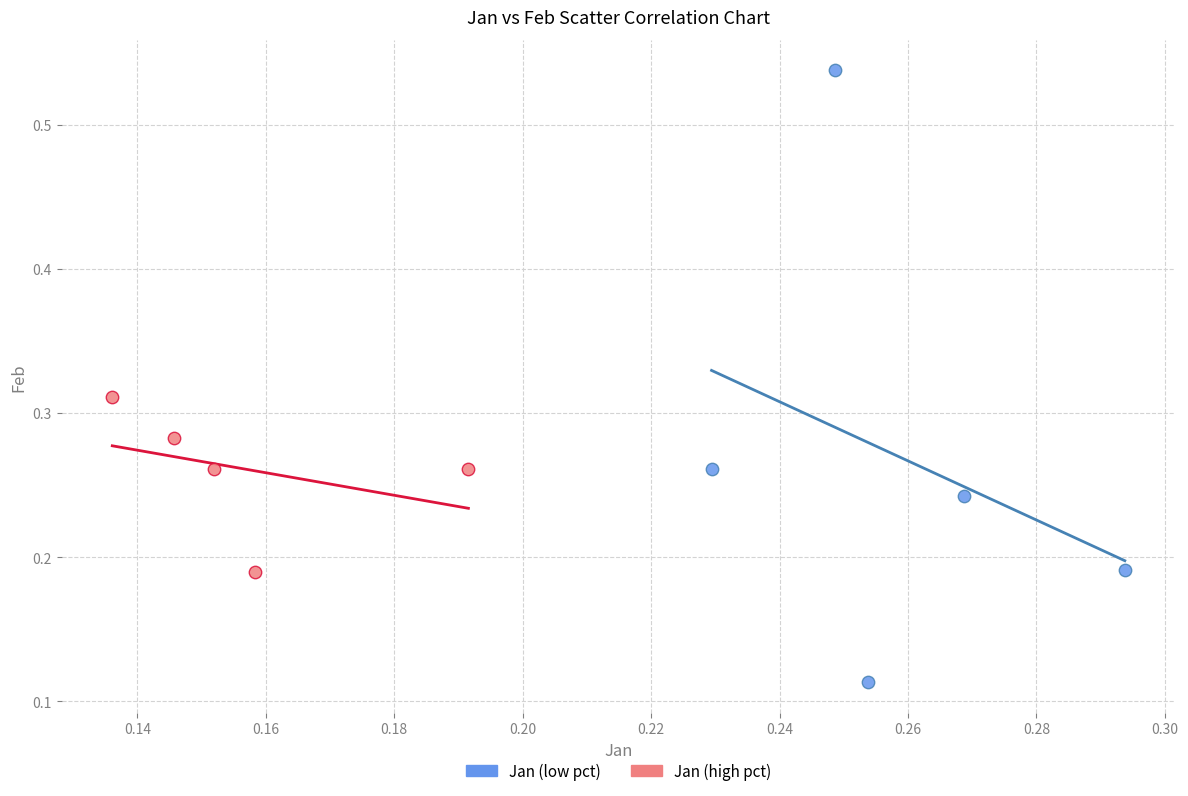

Which series reaches the maximum Y coordinate?

Jan (low pct)